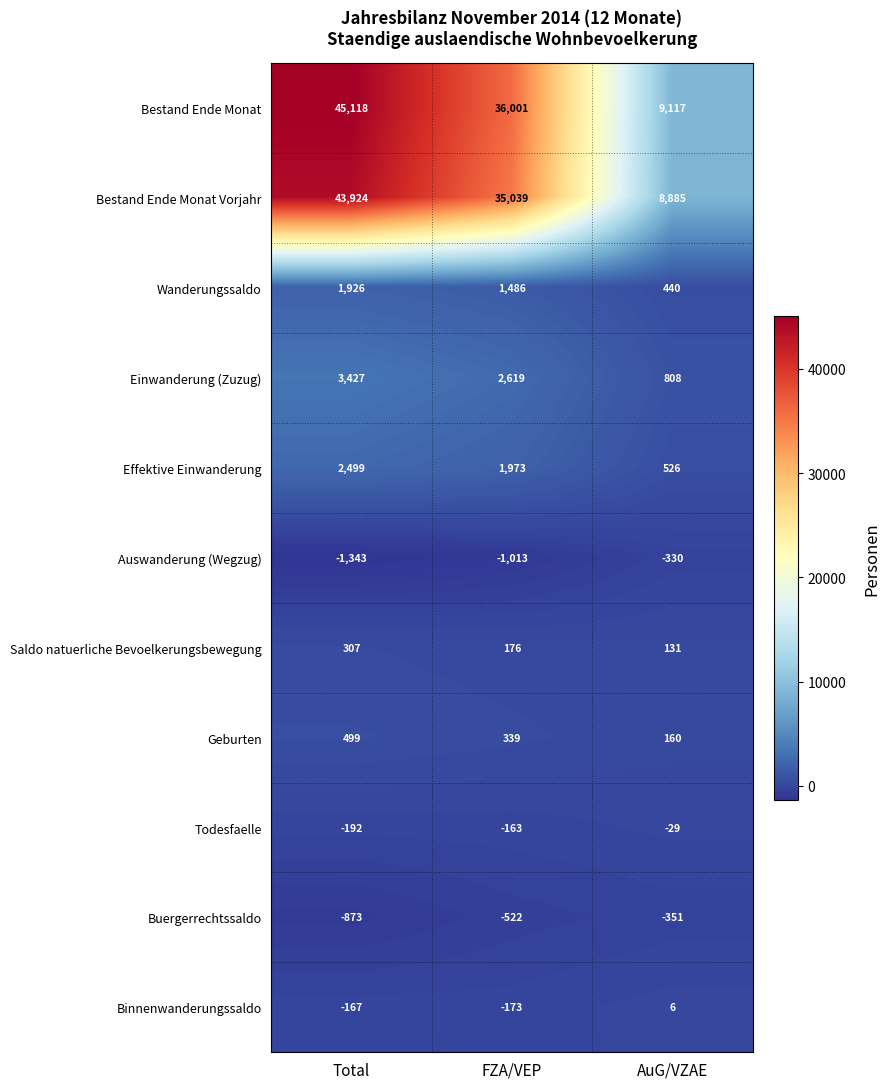

Which series changed the most between Total and FZA/VEP?

Bestand Ende Monat